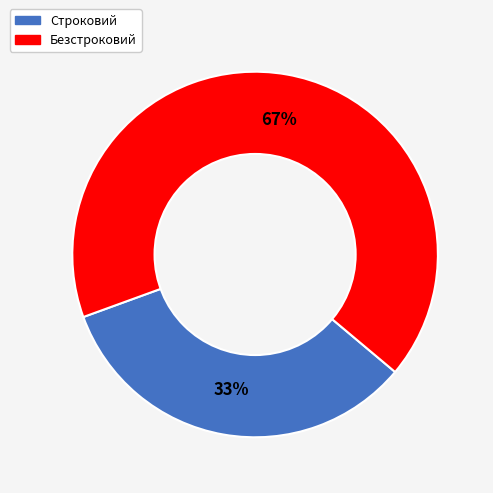

The Безстроковий slice represents 67% of the pie. True or false?

True